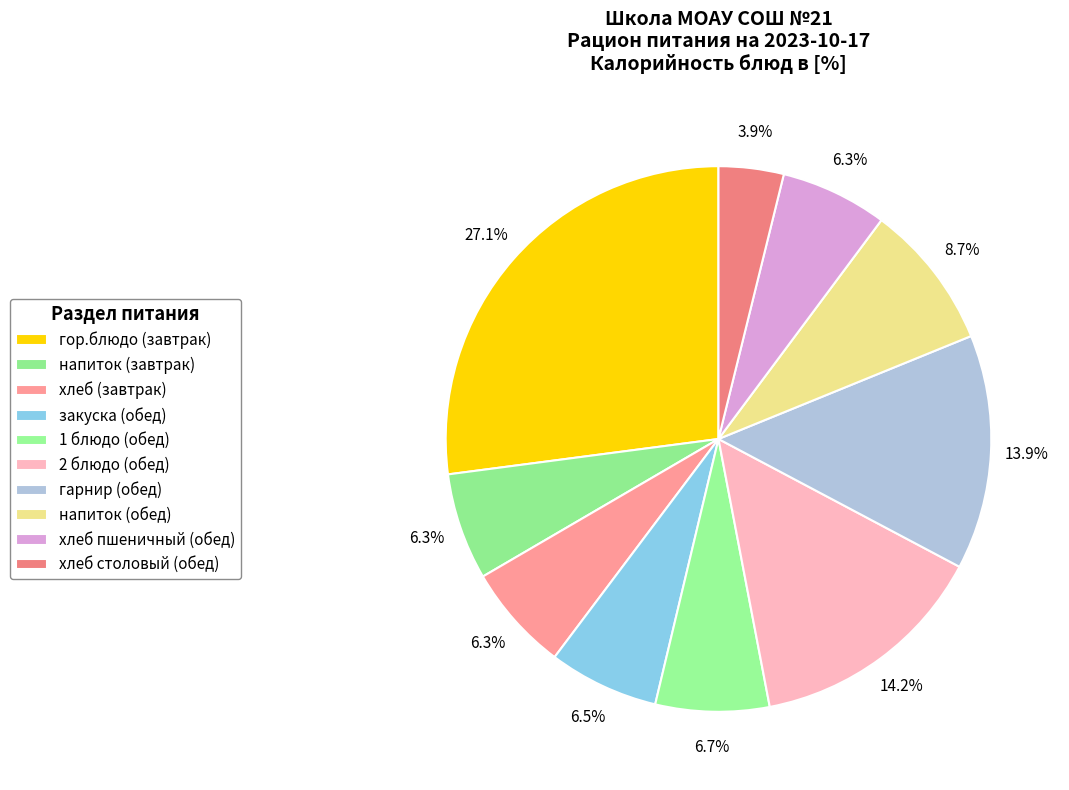

Count the number of slices in the pie.

10